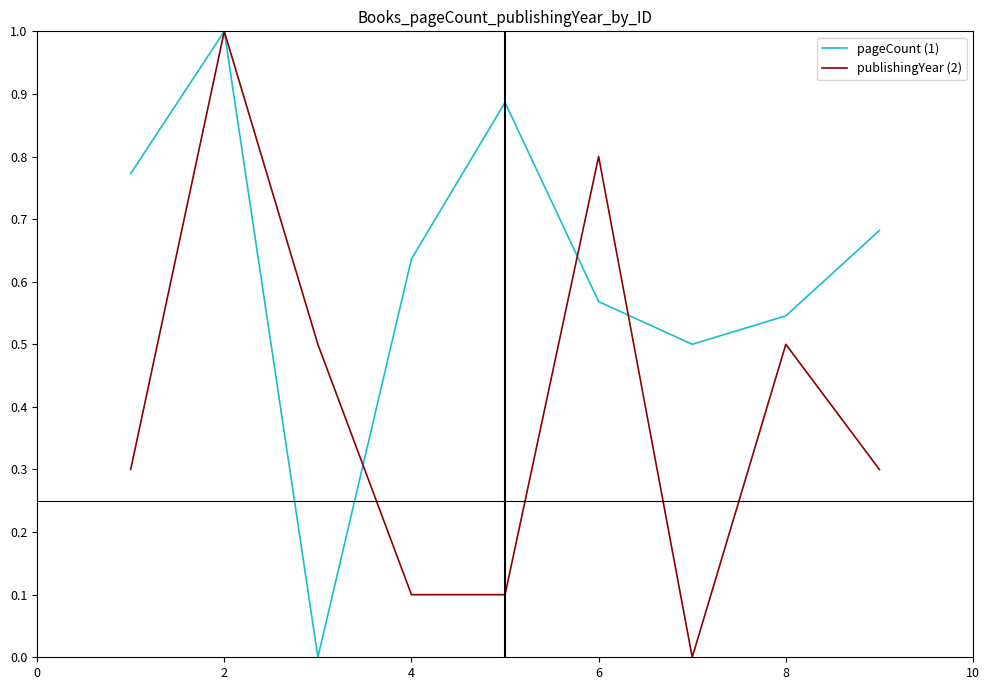

What is the maximum value for publishingYear (2)?

1.0